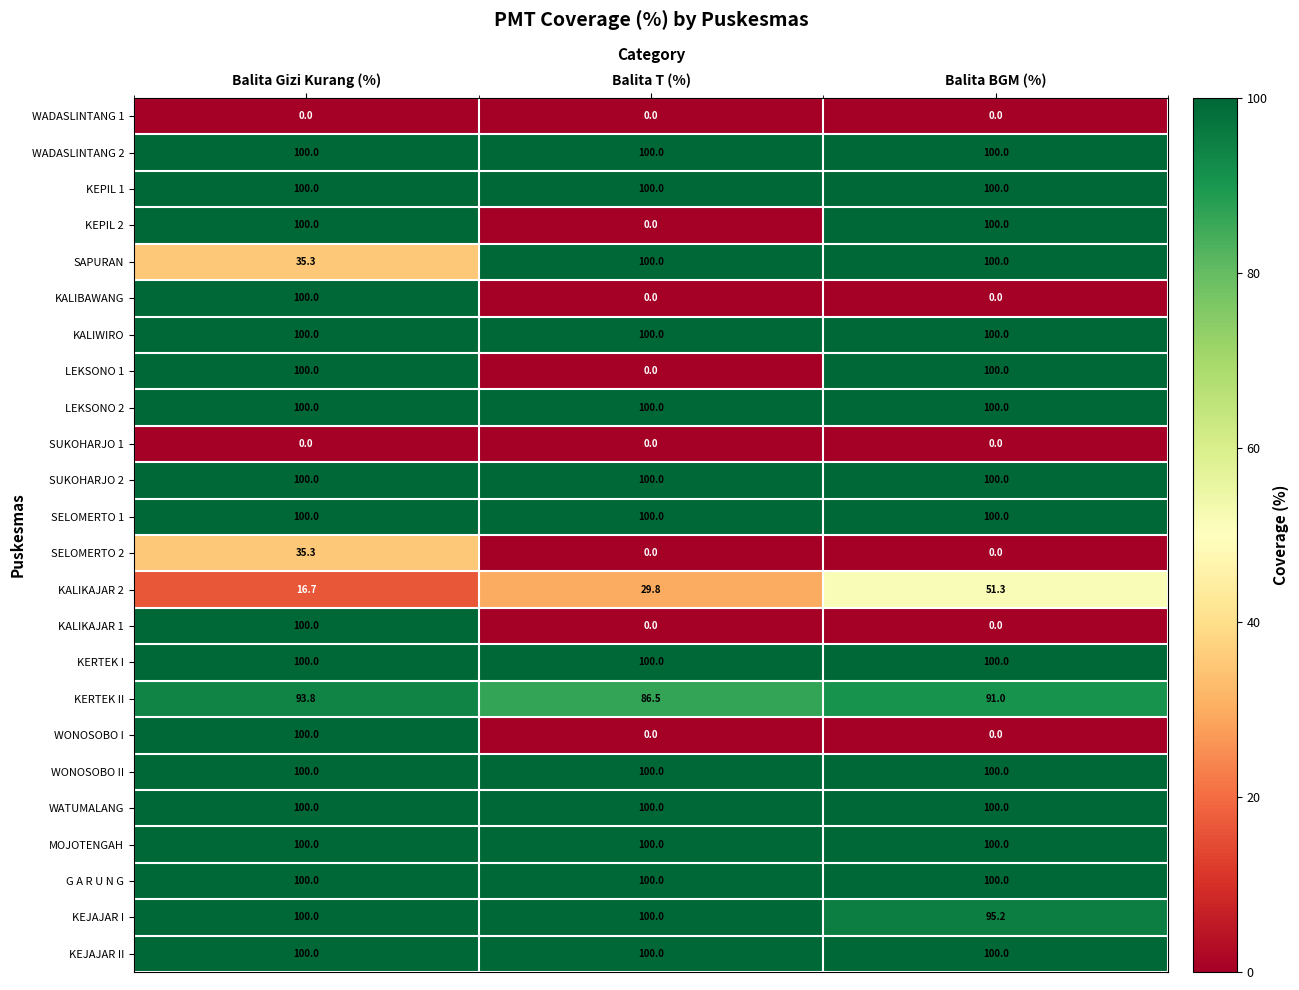

What is the total value across all series at Balita T (%)?

1516.3